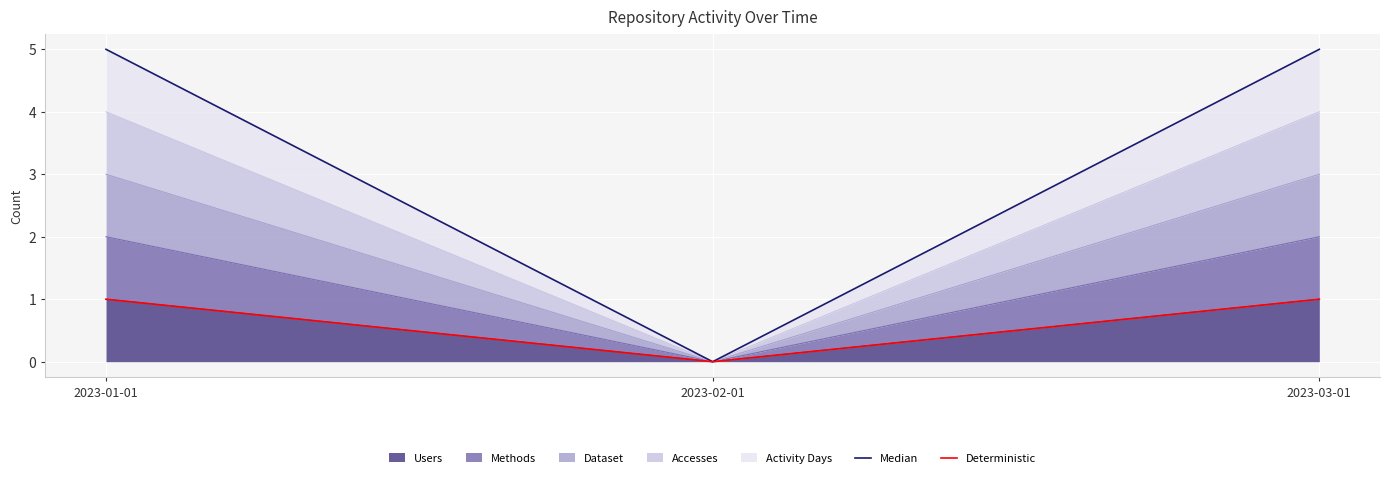

Is the value of Median at 2023-01-01 greater than the value of Deterministic at 2023-02-01?

Yes